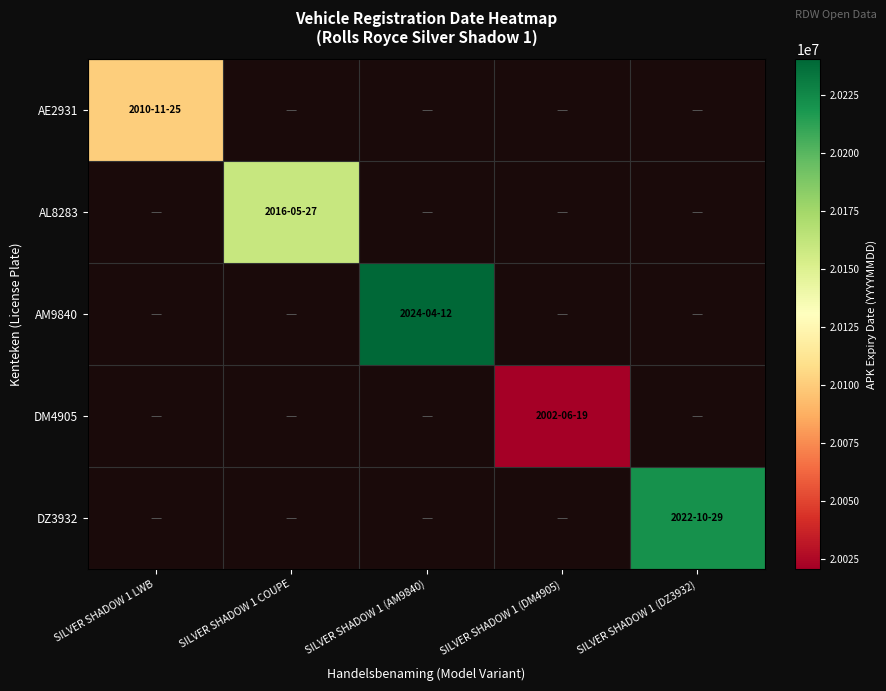

At SILVER SHADOW 1 COUPE, list the series in order from smallest to largest.

AE2931, AL8283, AM9840, DM4905, DZ3932